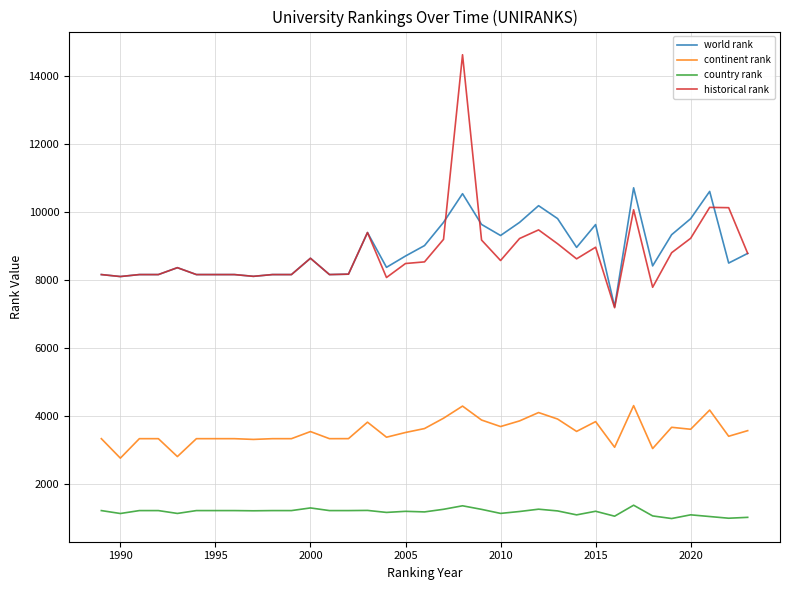

Which series has the widest spread of values?

historical rank